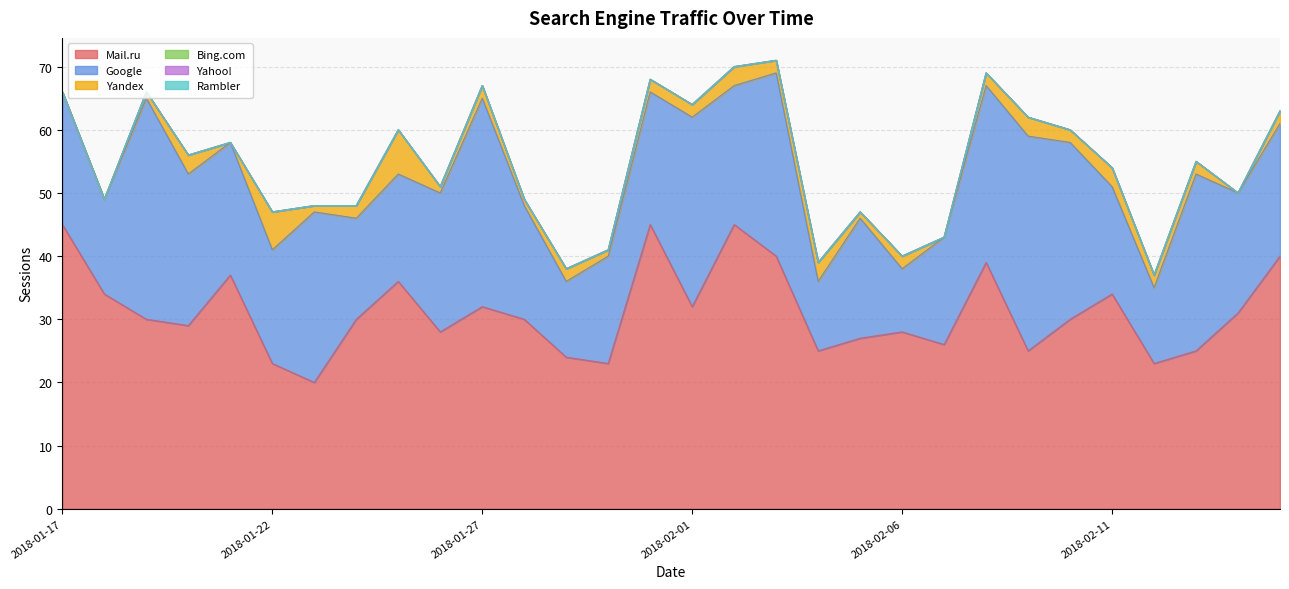

Which series has the widest spread of values?

Mail.ru